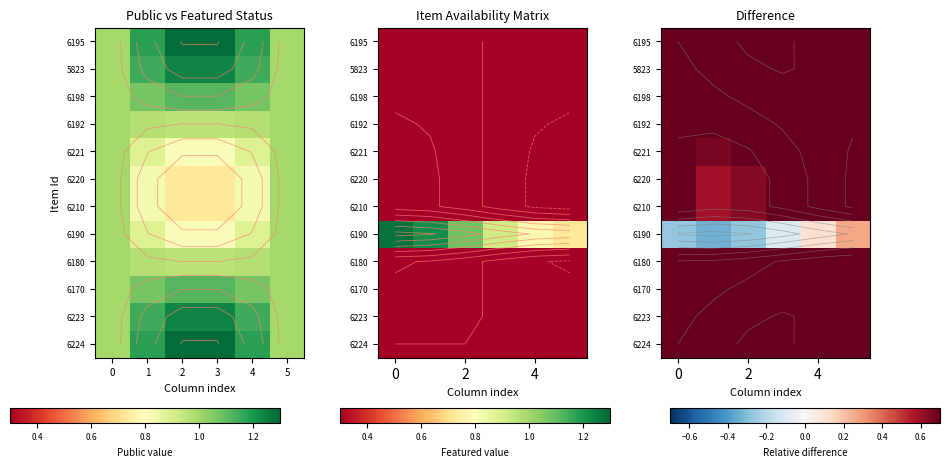

What is the maximum value for 6170?

1.2